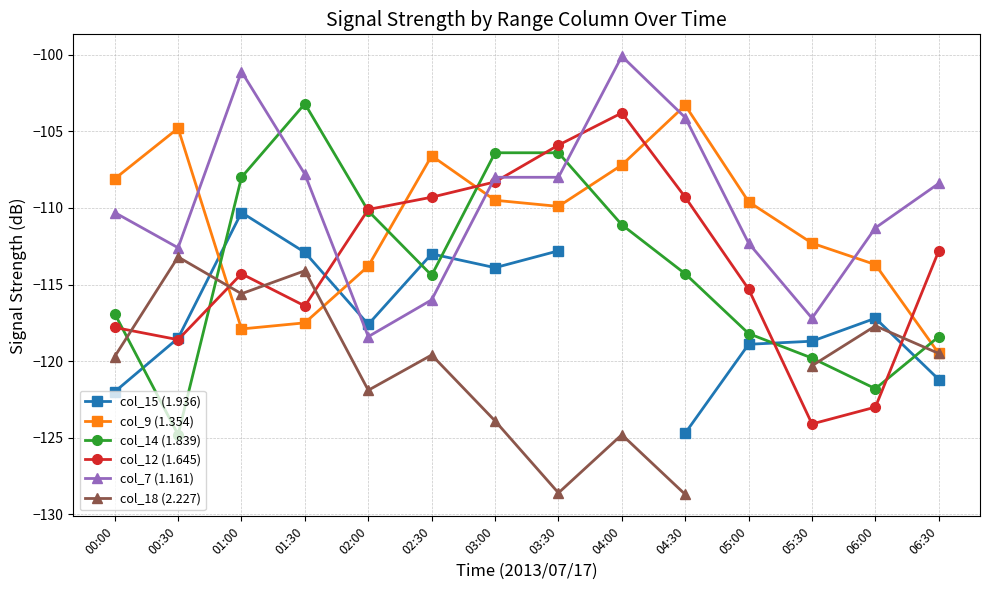

What is the total value across all series at 00:00?

-694.8